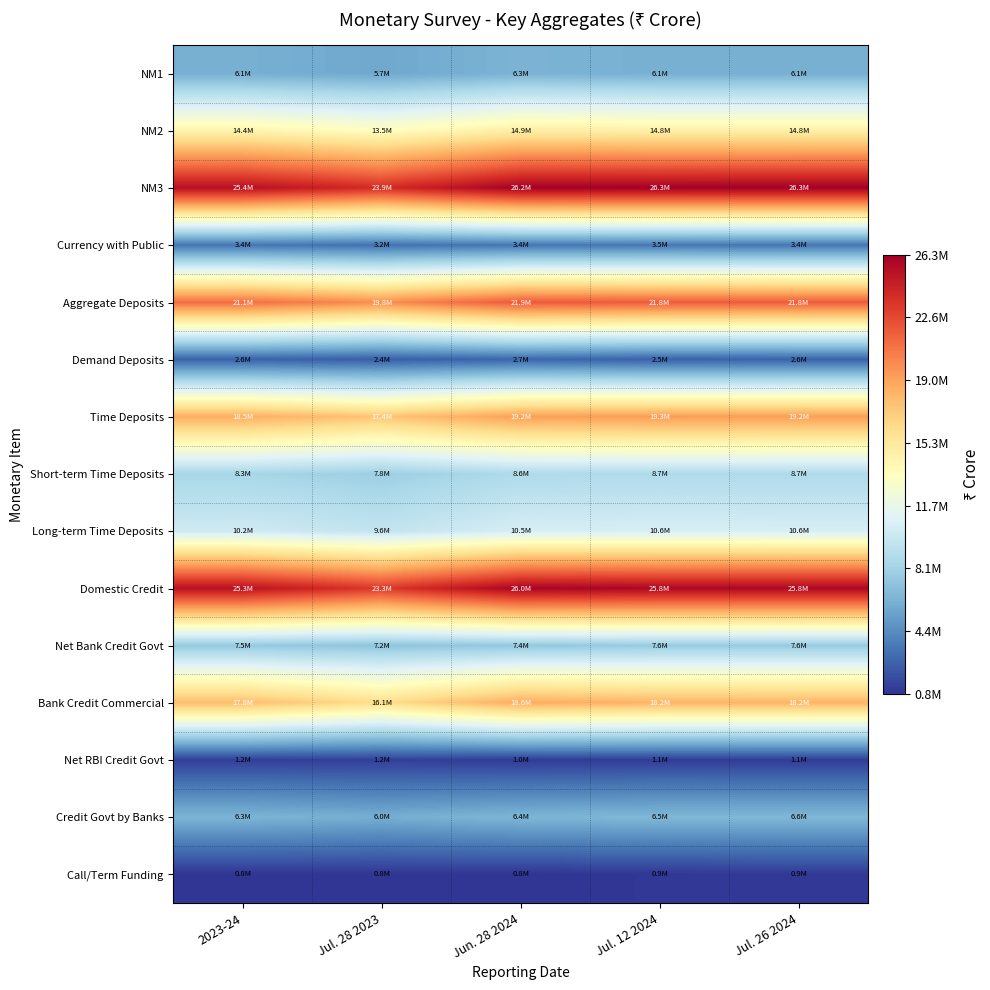

At how many categories does at least one series exceed 8913384?

5